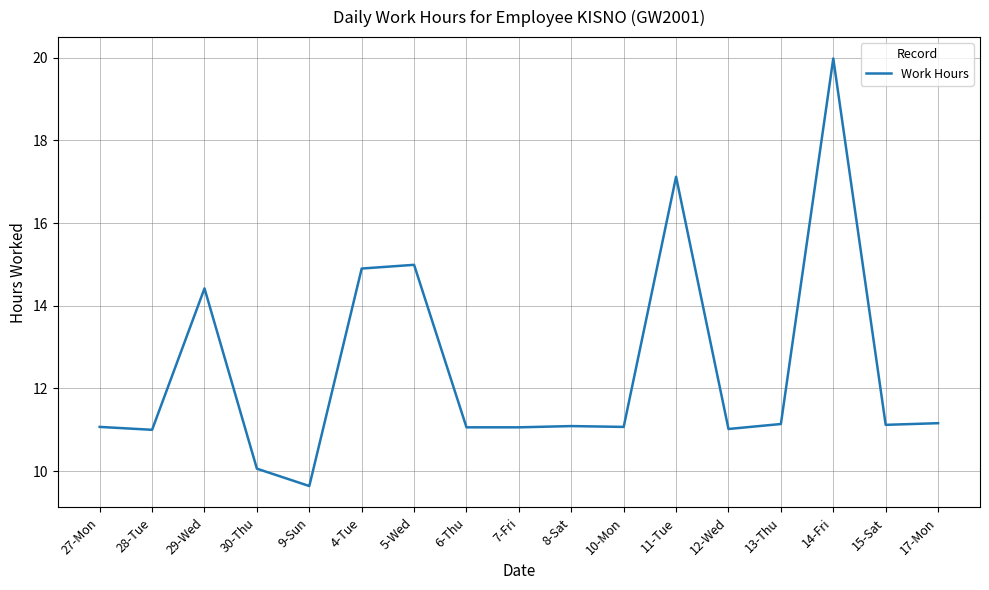

Approximately how many times larger is the value at 29-Wed compared to 17-Mon?

1.3